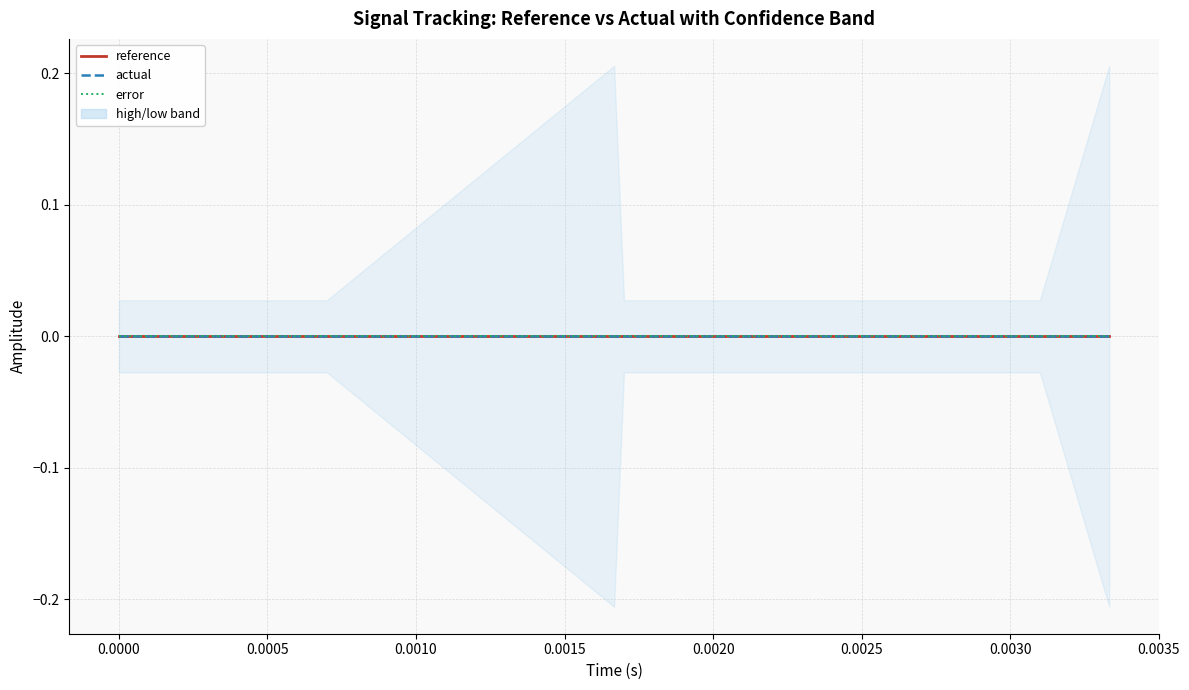

Is the value of reference at 15 greater than the value of error at 0?

No